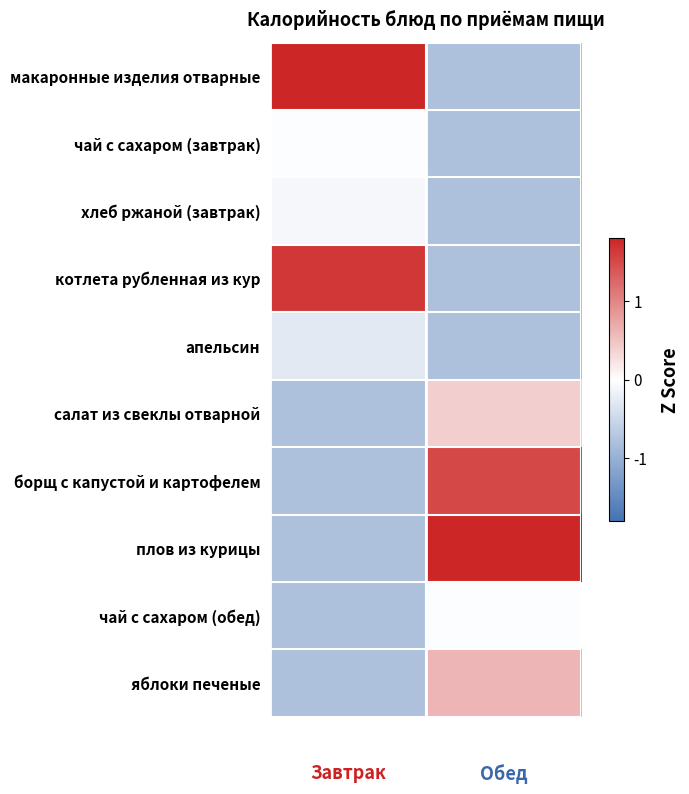

What is the greatest value displayed?

2.1